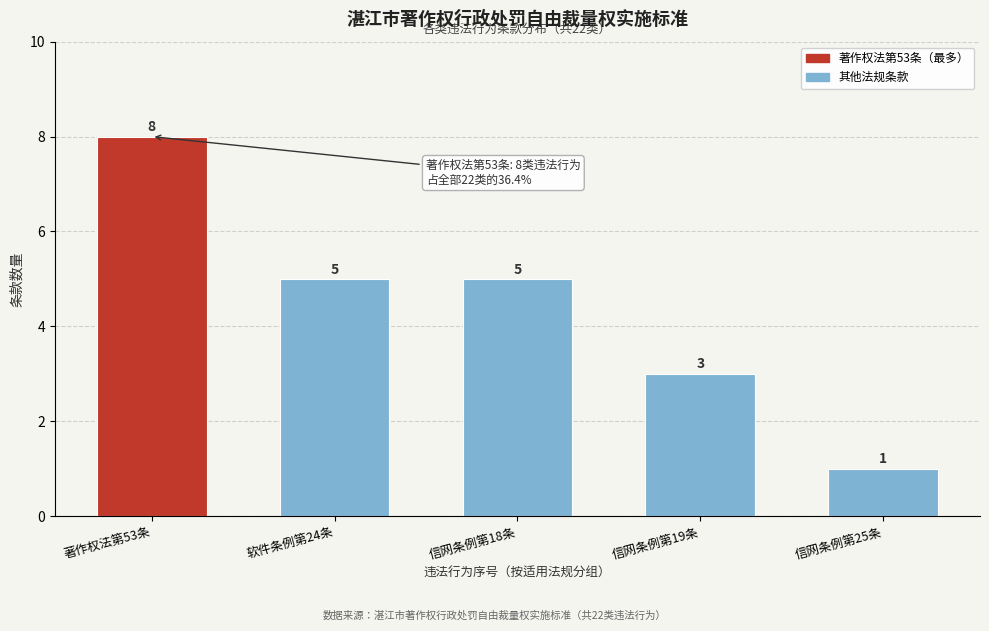

Reading right to left, extract all data points from this chart.

1	3	5	5	8